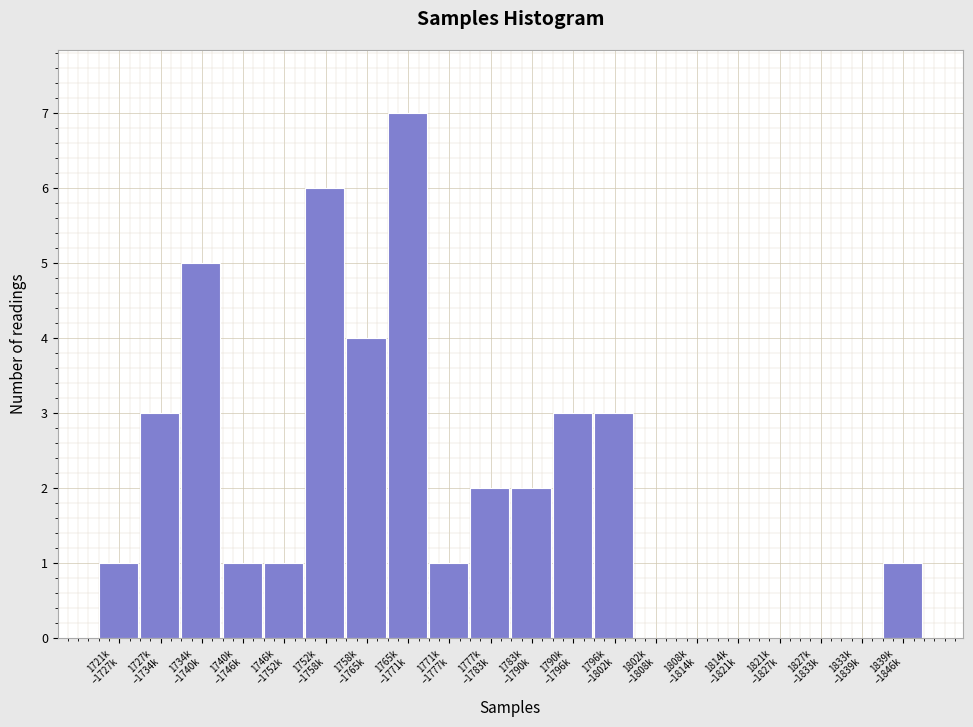

What is the greatest value displayed?

7